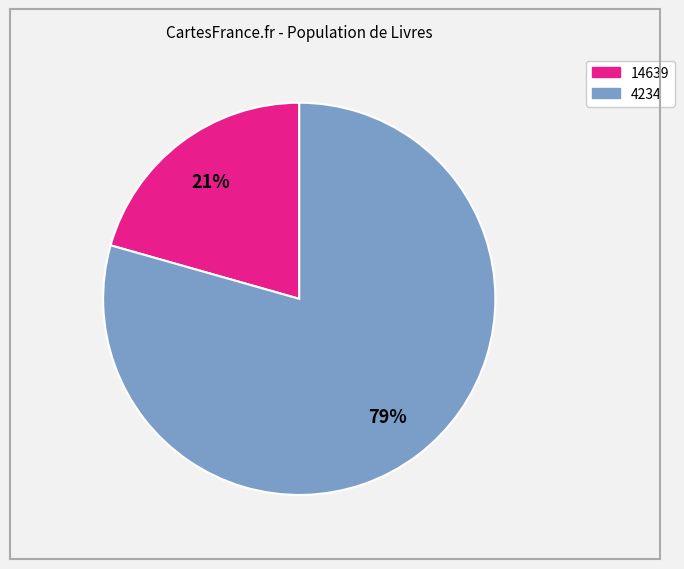

The 14639 slice represents 13% of the pie. True or false?

False